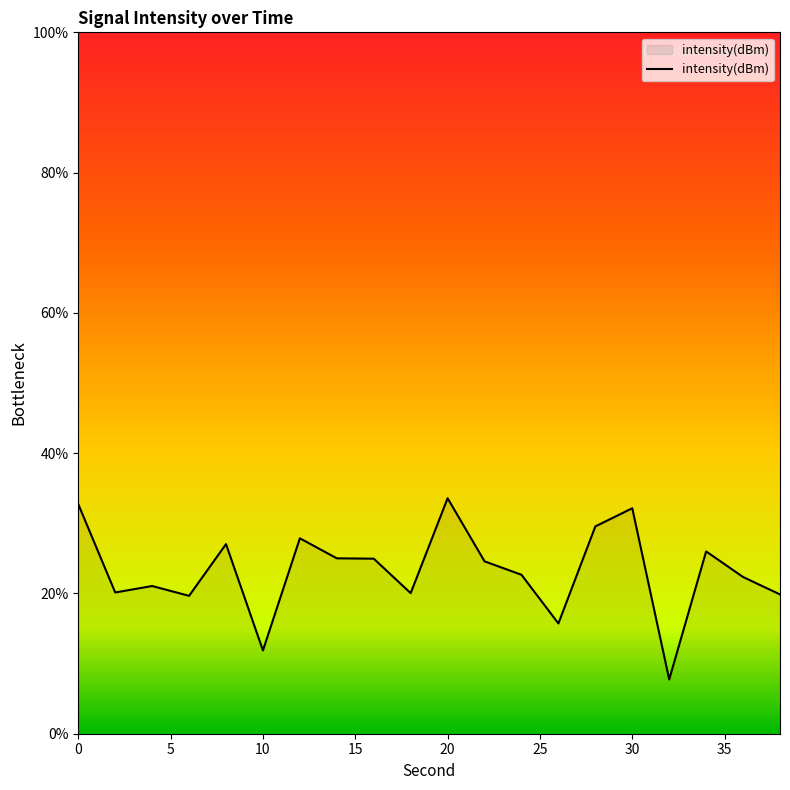

What is the minimum value shown in the chart?

7.7